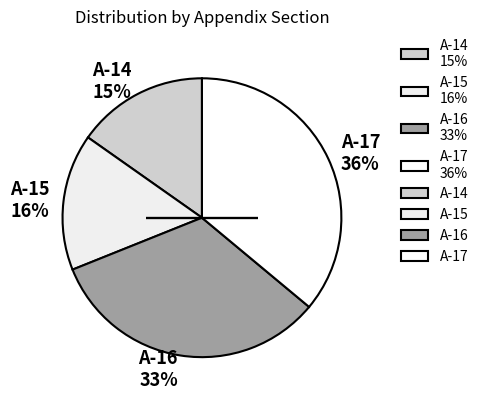

Which category has the biggest portion of the pie?

A-17 36%